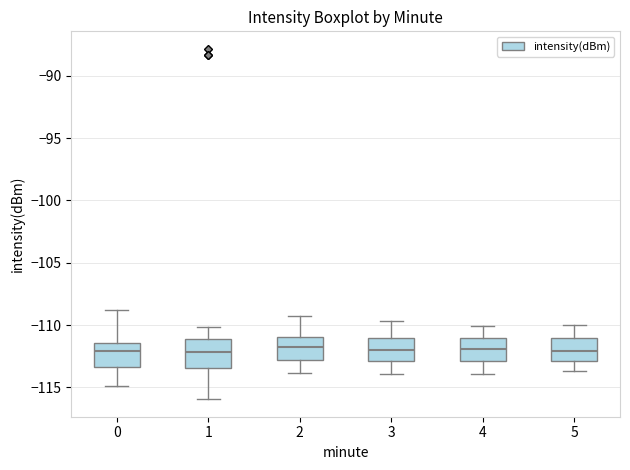

Reading left to right, transcribe this box plot: for each box, give where its median line is, the range the box spans, and where its two whiskers end, as read against the y-axis. The values are not printed on the chart, so give them approximately, as read against the axis.

0: median -112.0, box -113.5 to -111.5, whiskers -115.0 to -109.0
1: median -112.0, box -113.5 to -111.0, whiskers -116.0 to -110.0
2: median -111.5, box -113.0 to -111.0, whiskers -114.0 to -109.5
3: median -112.0, box -113.0 to -111.0, whiskers -114.0 to -109.5
4: median -112.0, box -113.0 to -111.0, whiskers -114.0 to -110.0
5: median -112.0, box -113.0 to -111.0, whiskers -113.5 to -110.0